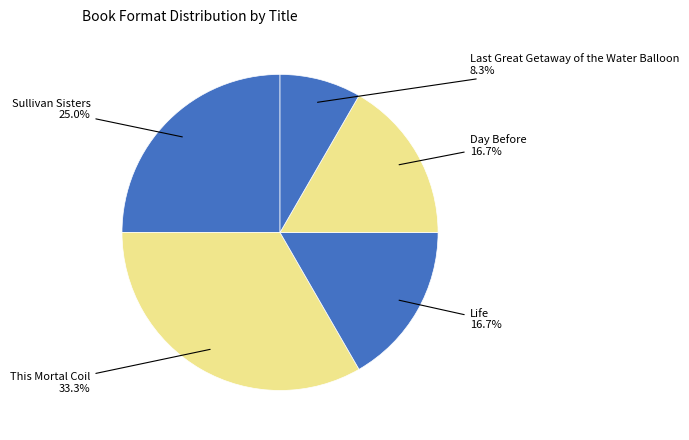

Count the number of slices in the pie.

5